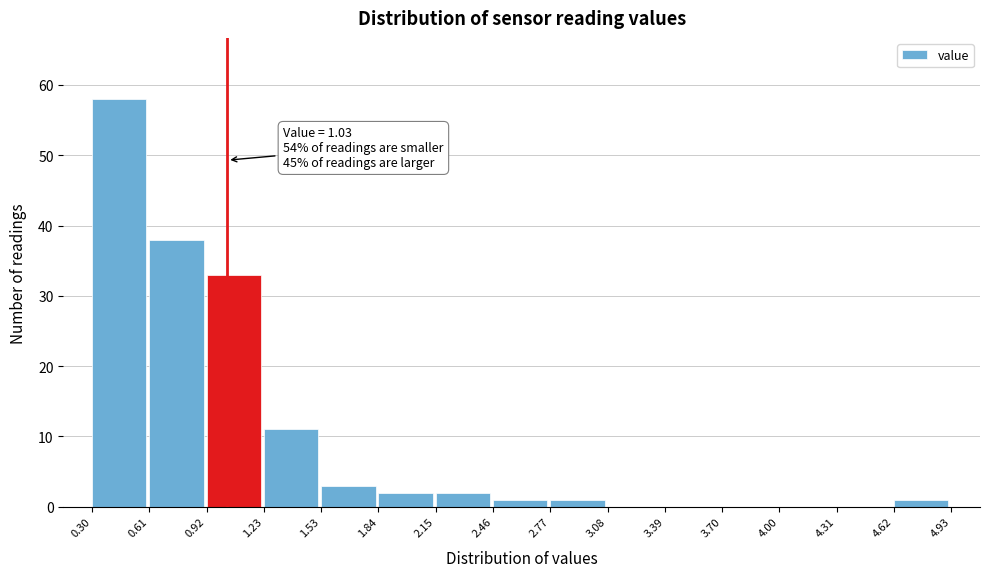

Over which range of the x-axis is the bar tallest?

0.30 to 0.61